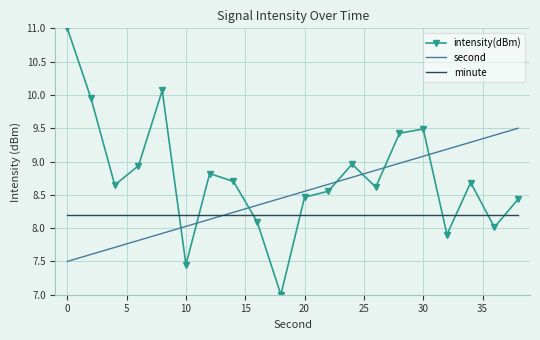

Which series has the largest range (max minus min)?

intensity(dBm)